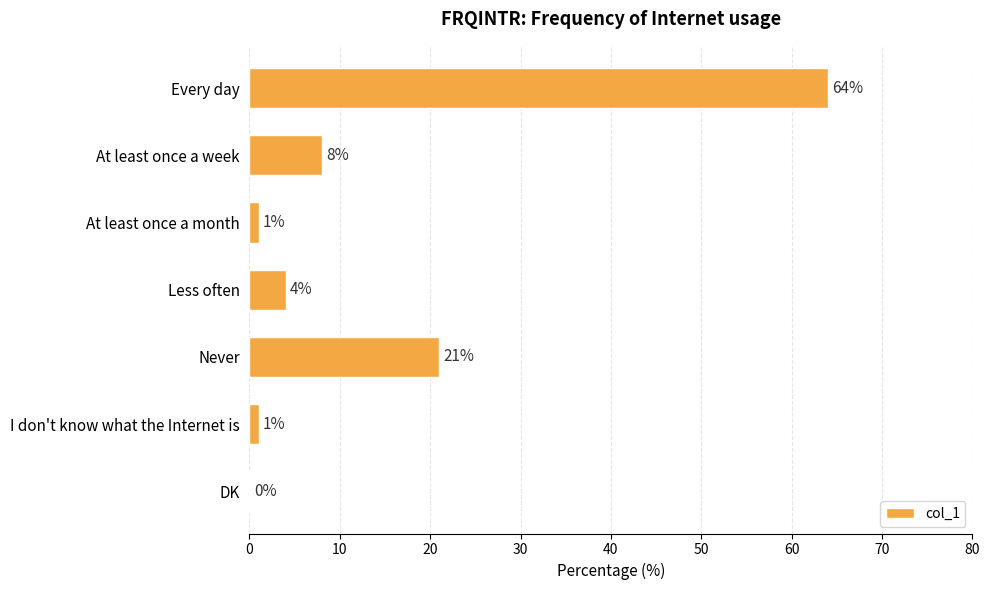

What is the change in value from Never to I don't know what the Internet is?

-20